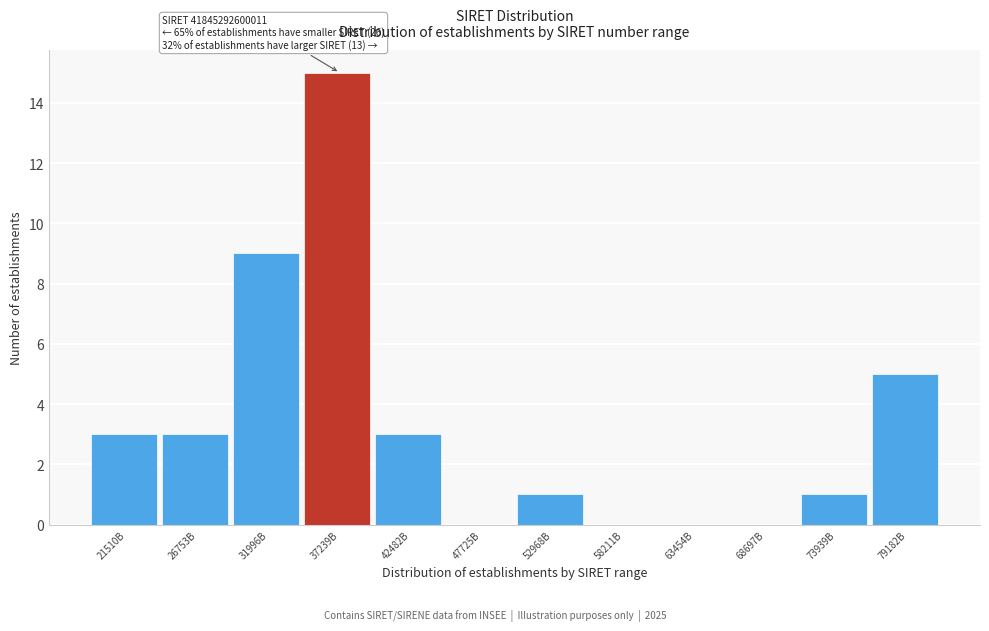

Reading right to left, list all the values displayed in this chart.

79182B=5	73939B=1	68697B=0	63454B=0	58211B=0	52968B=1	47725B=0	42482B=3	37239B=15	31996B=9	26753B=3	21510B=3